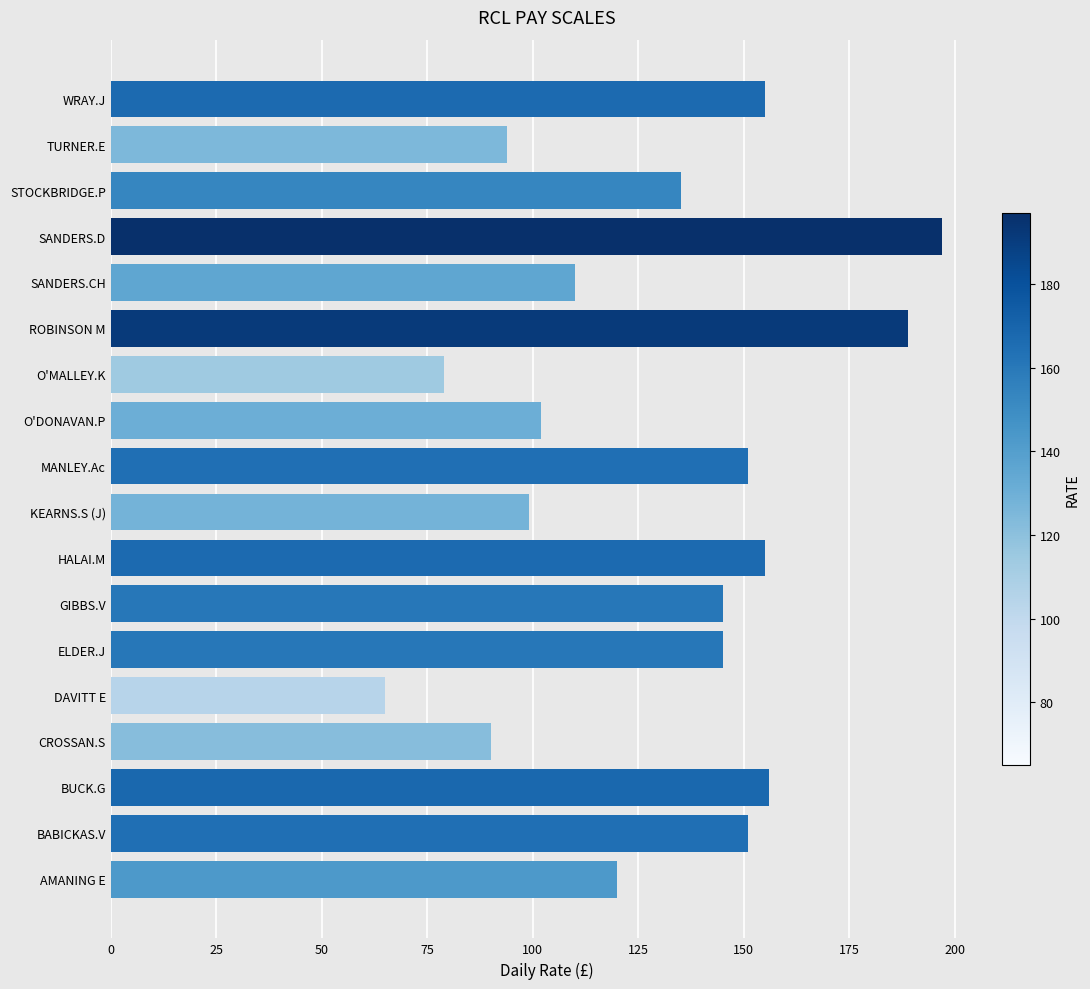

What is the average value?

130